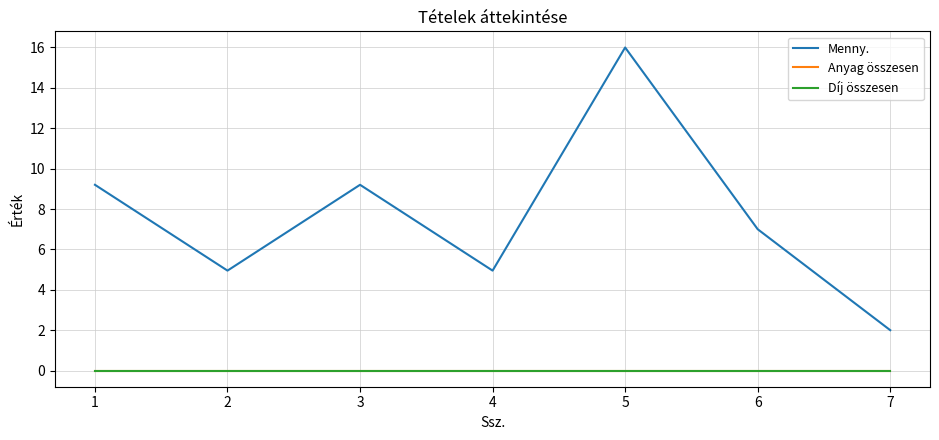

Reading left to right, what are all the values shown in this chart?

Menny.: 1=9.2	2=5.0	3=9.2	4=5.0	5=16.0	6=7.0	7=2.0
Anyag összesen: 1=0.0	2=0.0	3=0.0	4=0.0	5=0.0	6=0.0	7=0.0
Díj összesen: 1=0.0	2=0.0	3=0.0	4=0.0	5=0.0	6=0.0	7=0.0